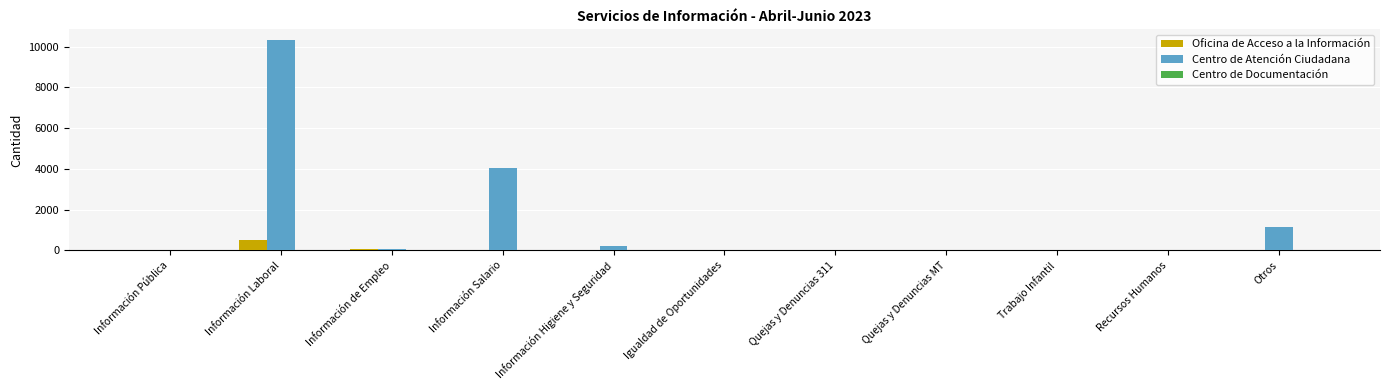

Between Información de Empleo and Información Salario, which series saw the biggest shift?

Centro de Atención Ciudadana